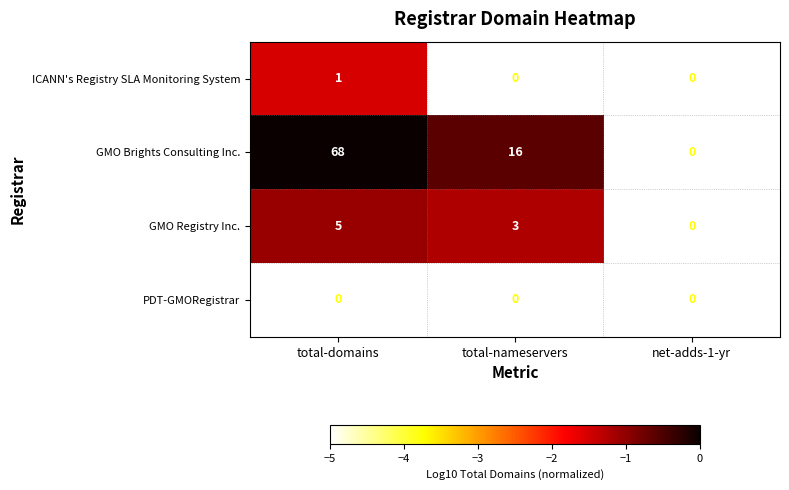

Reading right to left, list all the values displayed in this chart.

ICANN's Registry SLA Monitoring System: net-adds-1-yr=0	total-nameservers=0	total-domains=1
GMO Brights Consulting Inc.: net-adds-1-yr=0	total-nameservers=16	total-domains=68
GMO Registry Inc.: net-adds-1-yr=0	total-nameservers=3	total-domains=5
PDT-GMORegistrar: net-adds-1-yr=0	total-nameservers=0	total-domains=0